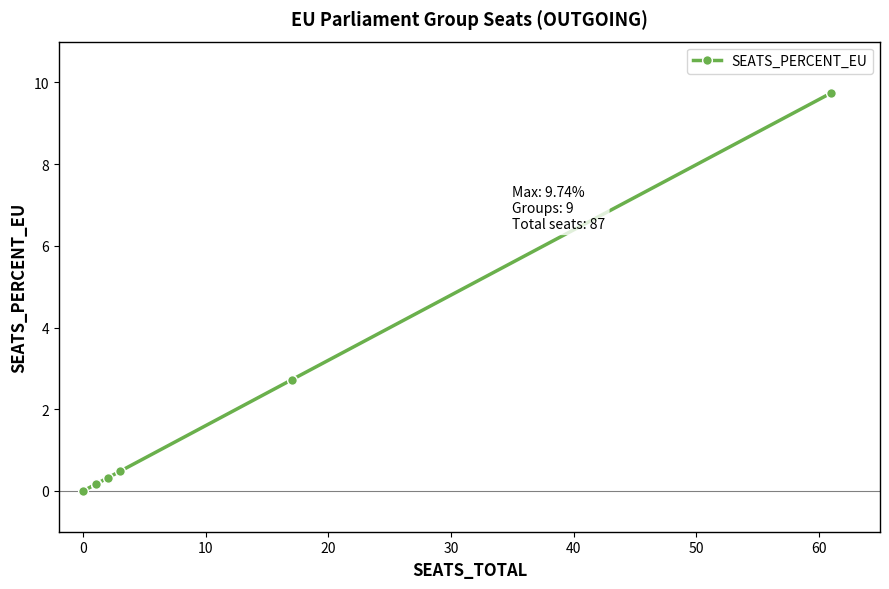

Between 30 and −10, which is larger?

30